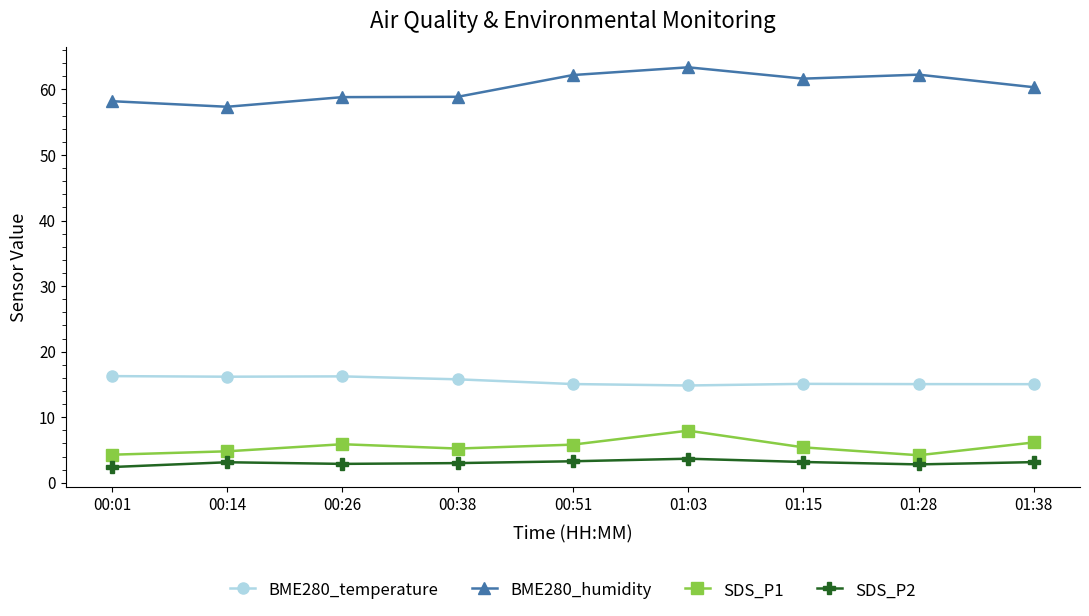

What is the difference between the highest and lowest values at 01:15?

58.5